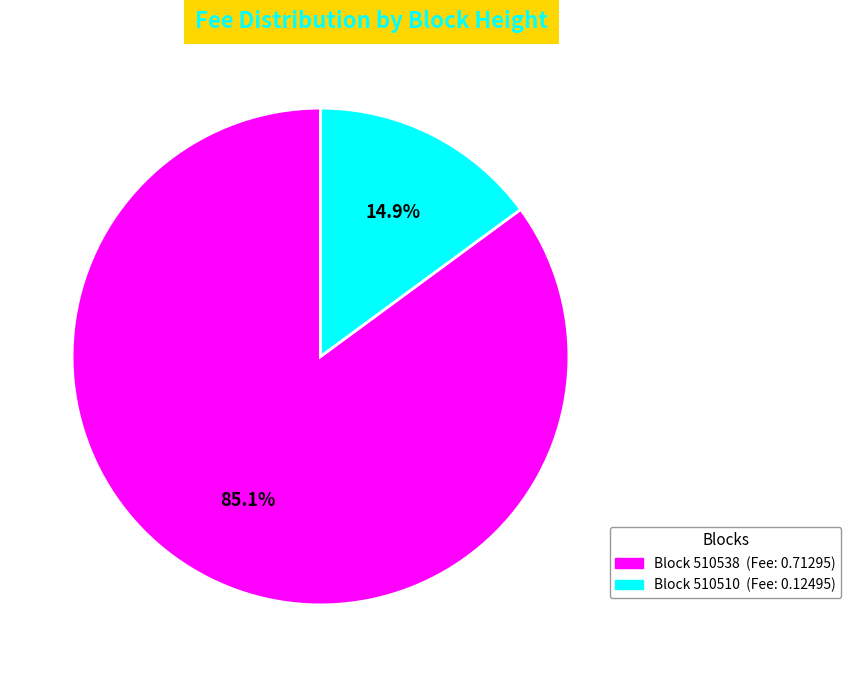

Is there a majority slice in this chart?

Yes